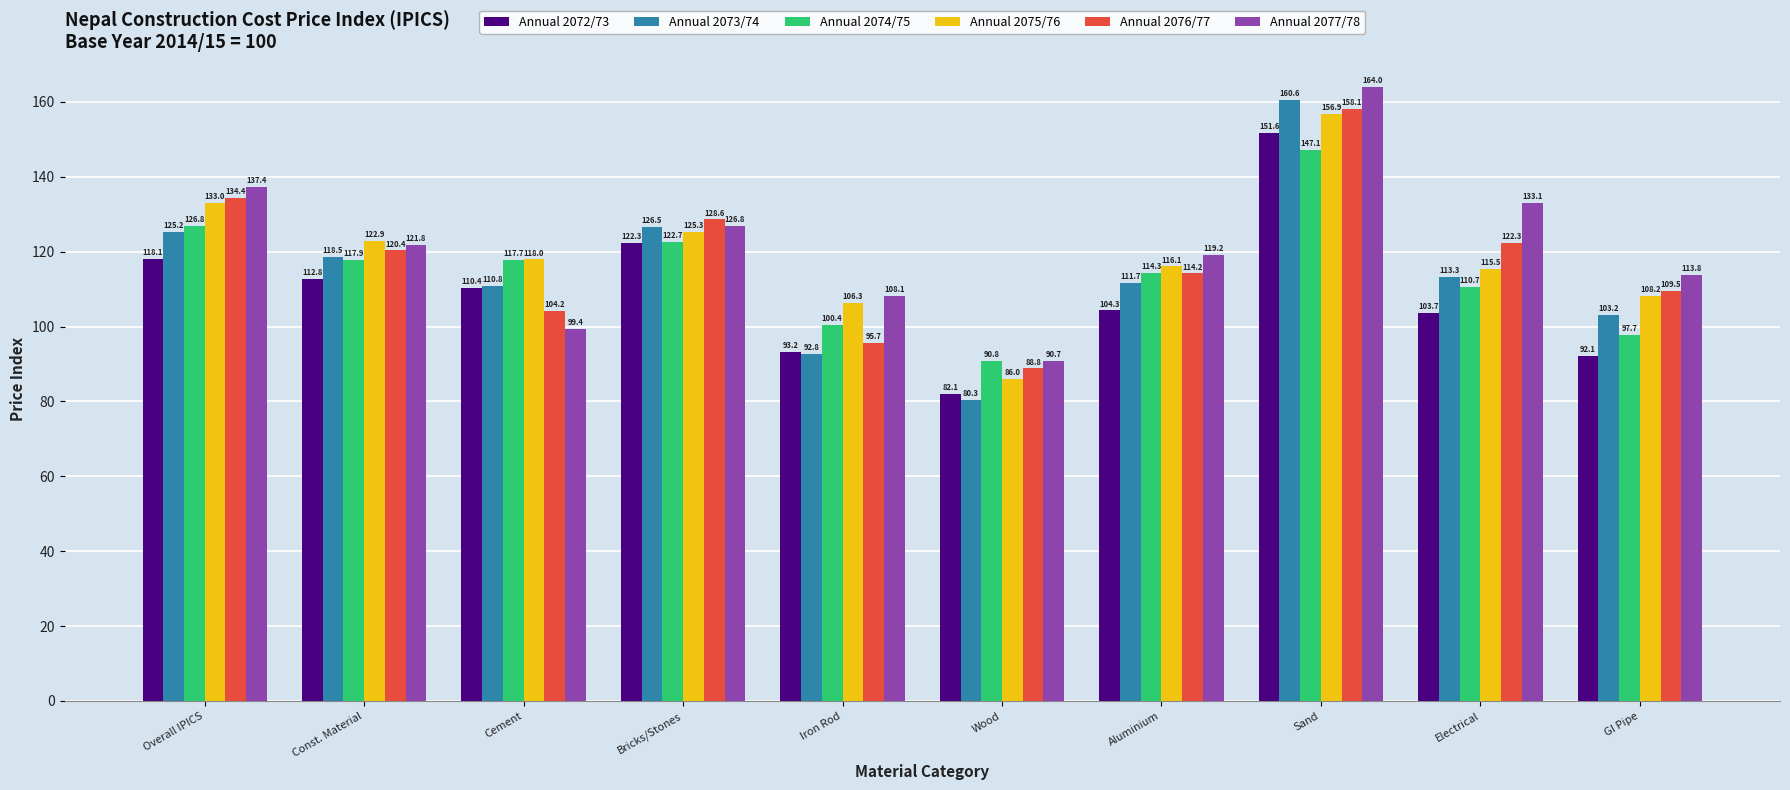

Reading left to right, transcribe all the data shown in this chart.

Annual 2072/73: 118.1	112.8	110.4	122.3	93.2	82.1	104.3	151.6	103.7	92.1
Annual 2073/74: 125.2	118.5	110.8	126.5	92.8	80.3	111.7	160.6	113.3	103.2
Annual 2074/75: 126.8	117.9	117.7	122.7	100.4	90.8	114.3	147.1	110.7	97.7
Annual 2075/76: 133.0	122.9	118.0	125.3	106.3	86.0	116.1	156.9	115.5	108.2
Annual 2076/77: 134.4	120.4	104.2	128.6	95.7	88.8	114.2	158.1	122.3	109.5
Annual 2077/78: 137.4	121.8	99.4	126.8	108.1	90.7	119.2	164.0	133.1	113.8